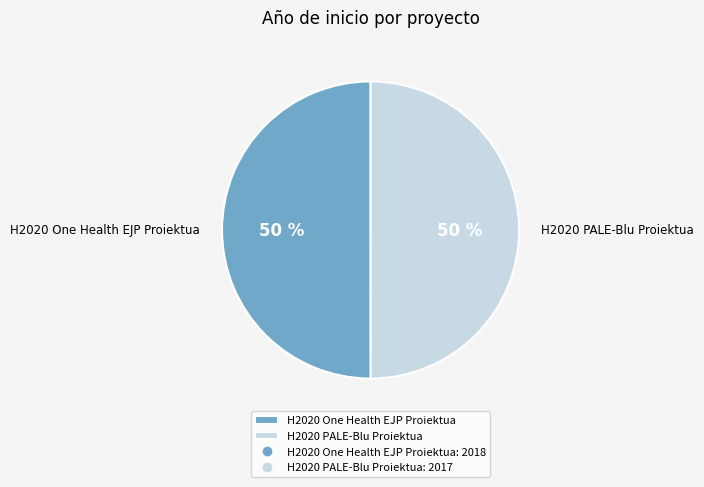

What percentage is the H2020 PALE-Blu Proiektua slice, to the nearest percent?

50%